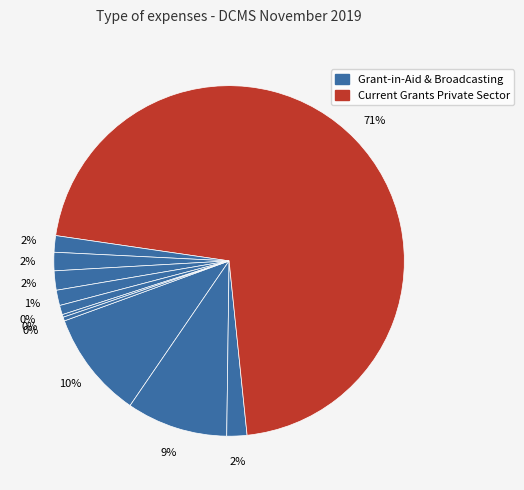

How many segments does this pie chart have?

11